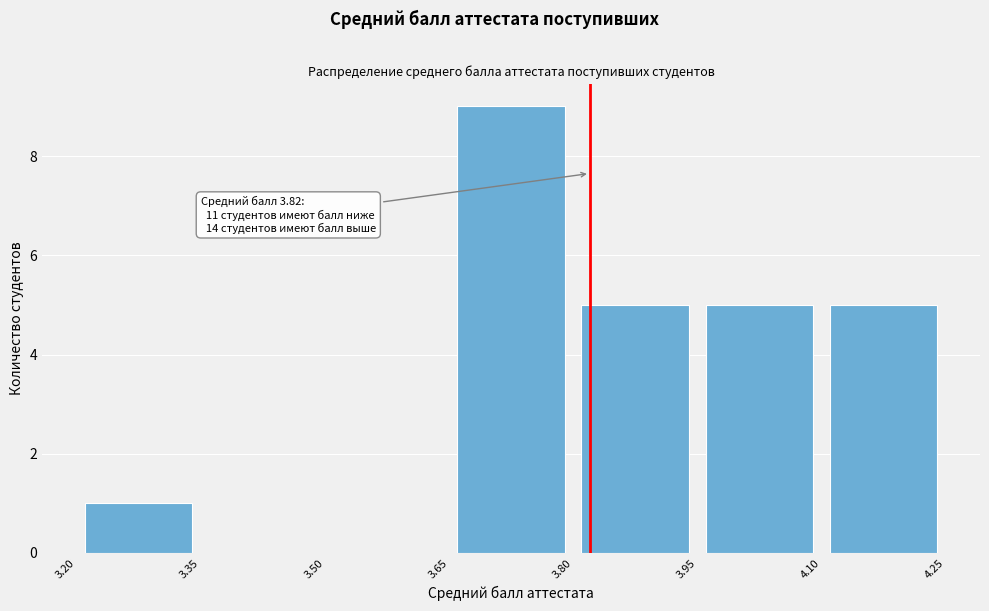

Which range on the x-axis has the tallest bar?

3.65 to 3.80